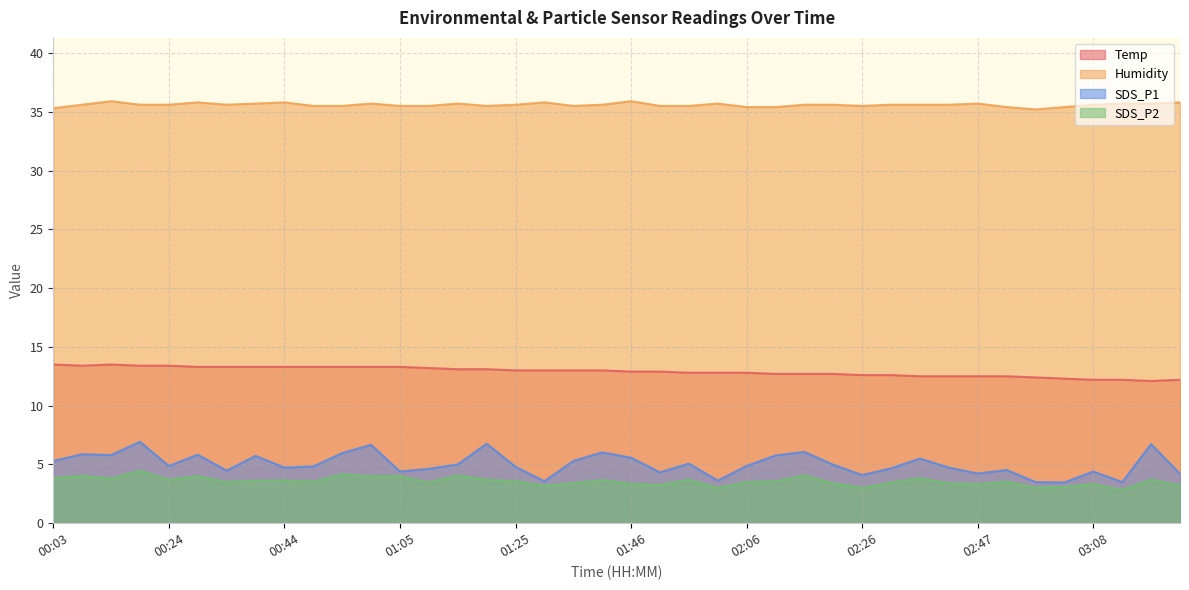

Where is the first local maximum for SDS_P1?

00:08